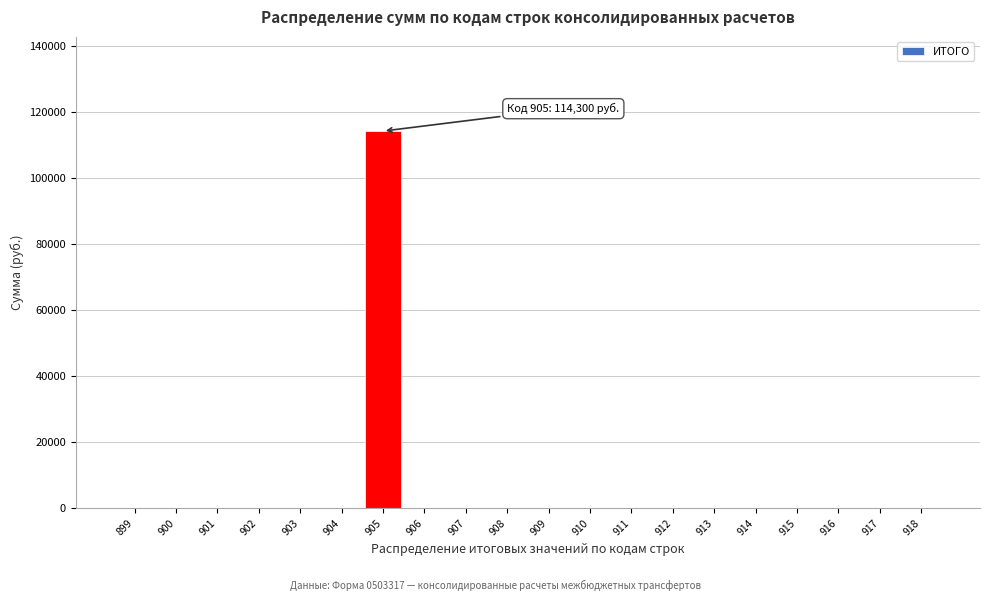

Reading right to left, list all the values displayed in this chart.

918=0	917=0	916=0	915=0	914=0	913=0	912=0	911=0	910=0	909=0	908=0	907=0	906=0	905=114300	904=0	903=0	902=0	901=0	900=0	899=0